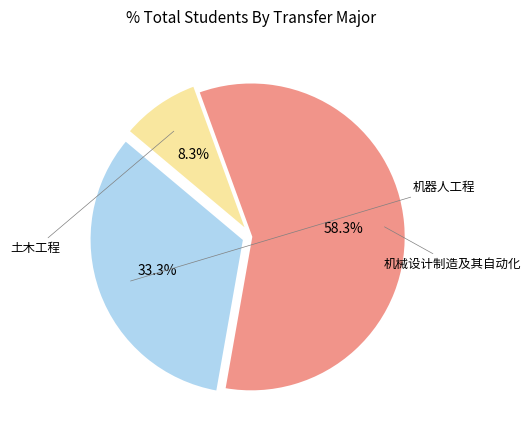

Does any single category account for the majority?

Yes